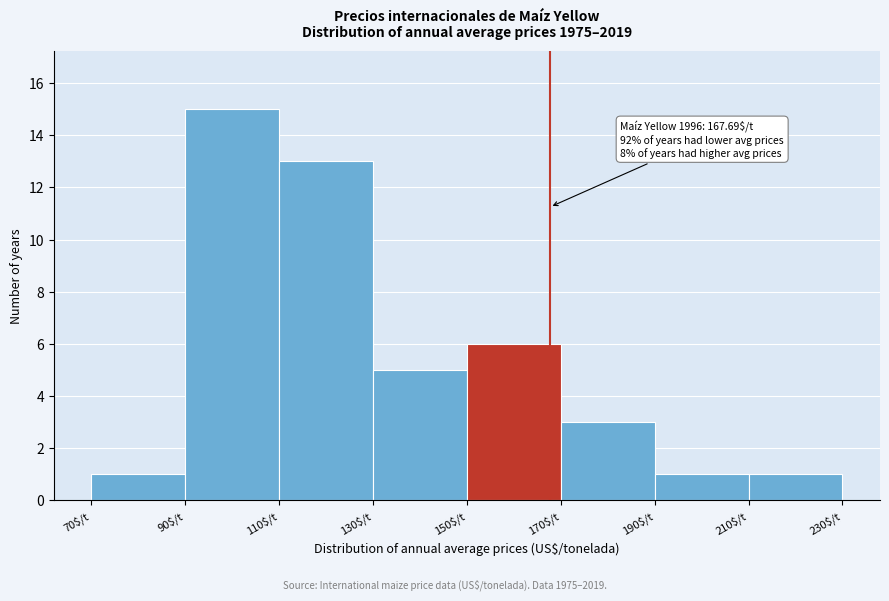

Over which range of the x-axis is the bar tallest?

90 to 110